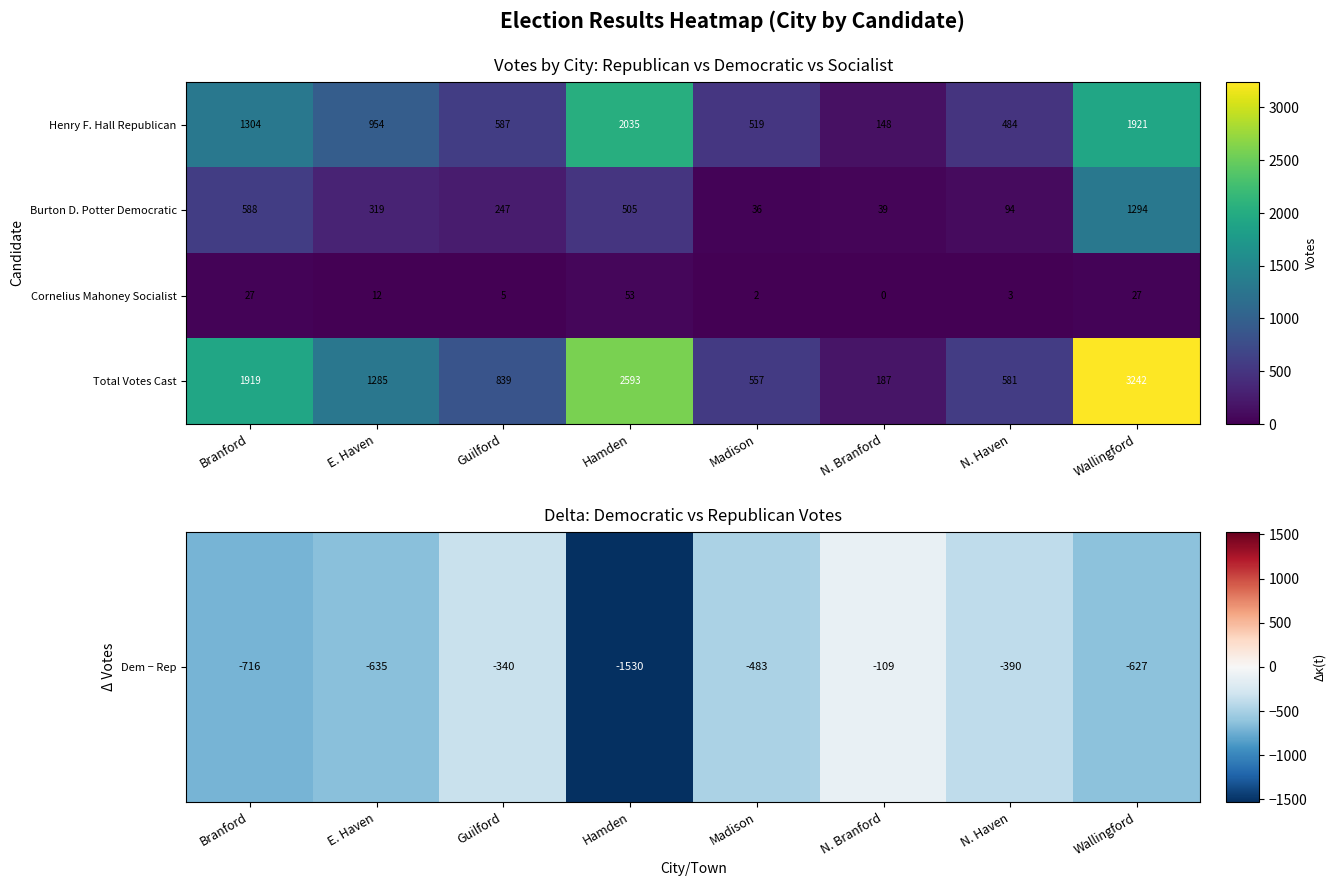

True or false: Burton D. Potter Democratic has a value of 243 at Hamden.

False